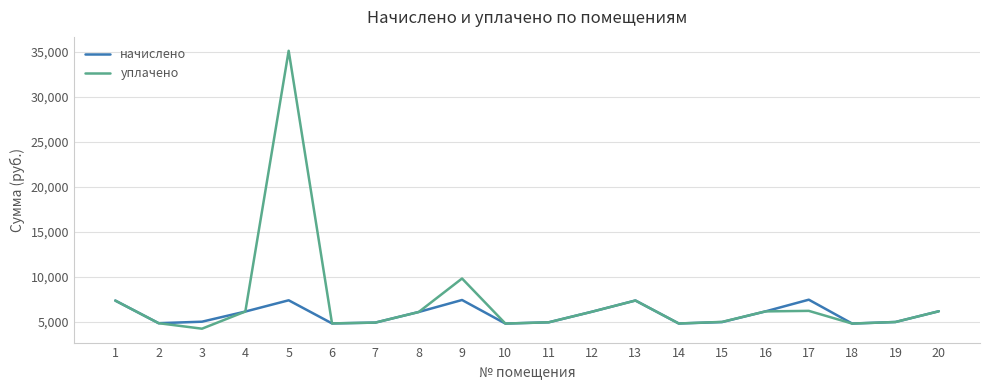

The value of начислено at 15 is 4976.3. True or false?

True